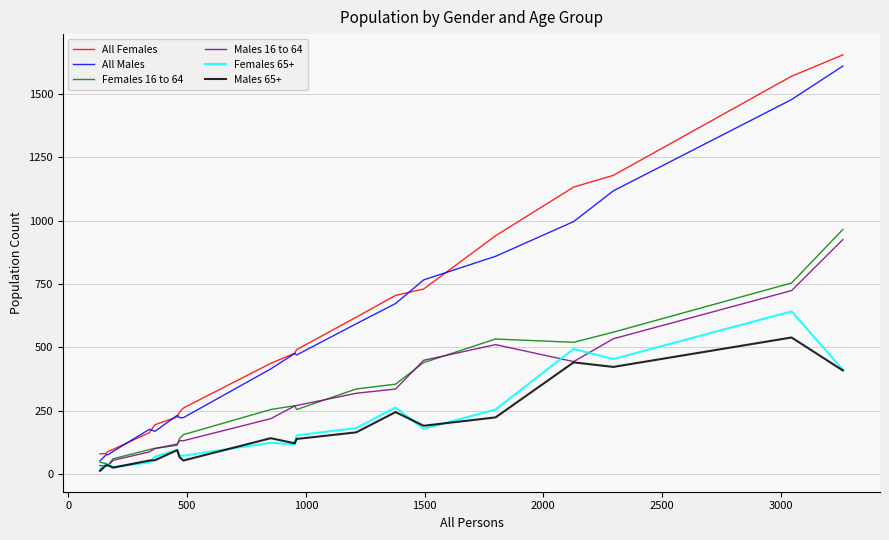

At how many categories does at least one series exceed 1114?

4